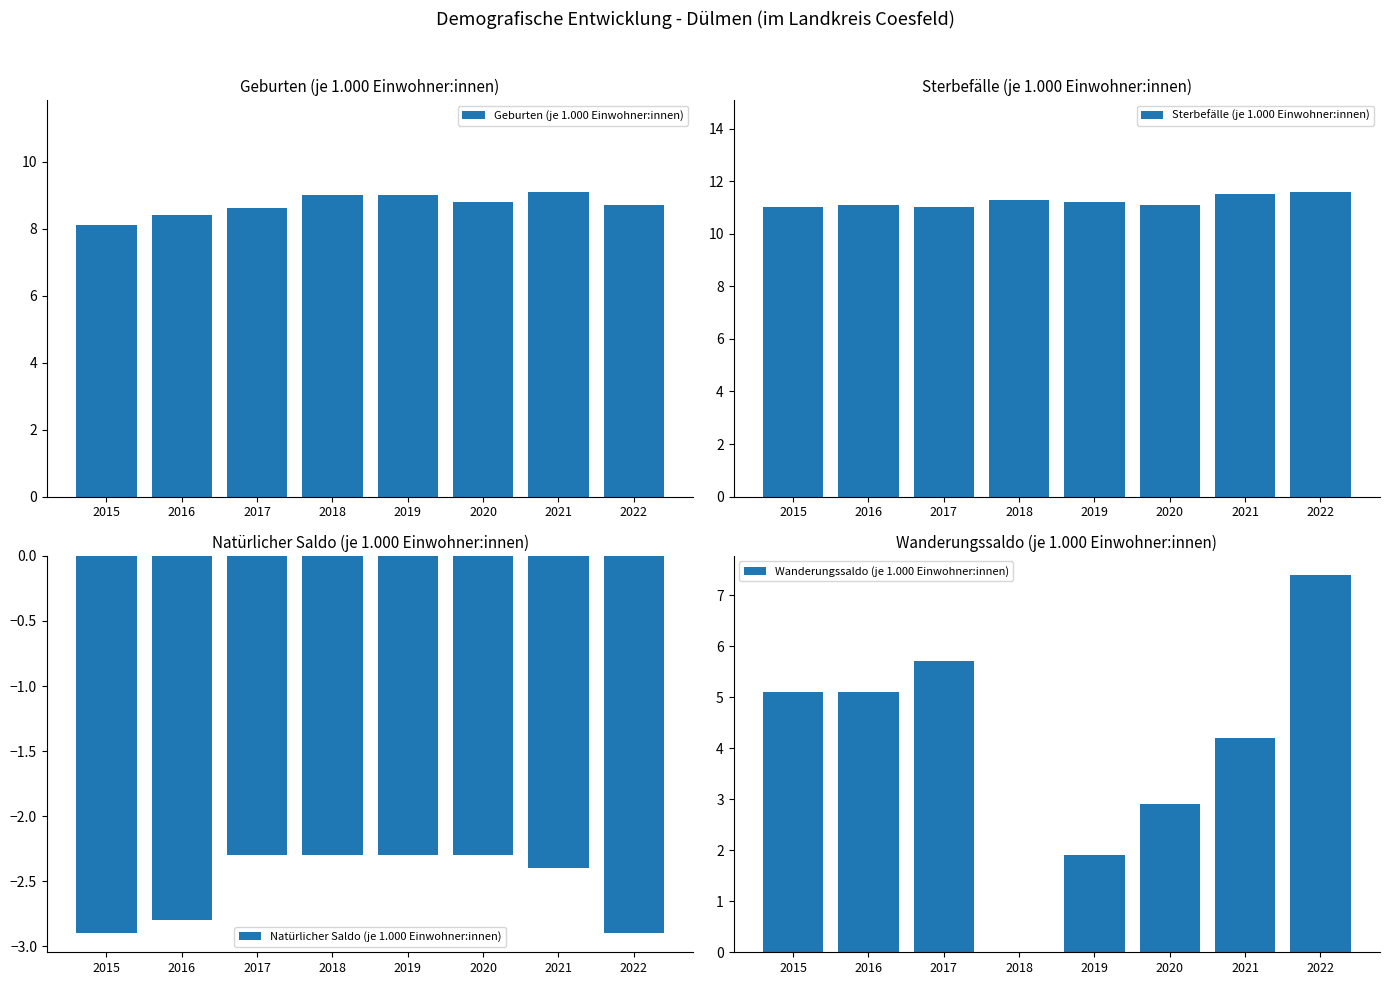

True or false: Geburten (je 1.000 Einwohner:innen) has a value of 5.0 at 2016.

False